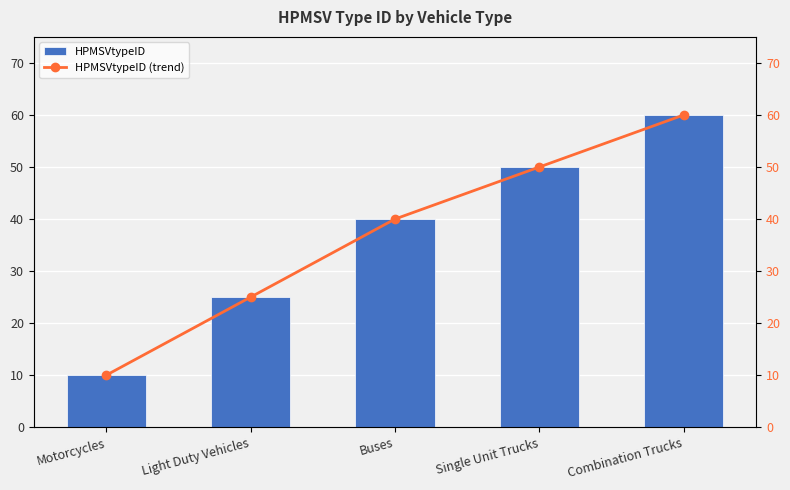

Rank the series by their maximum value, from lowest to highest.

HPMSVtypeID, HPMSVtypeID (trend)